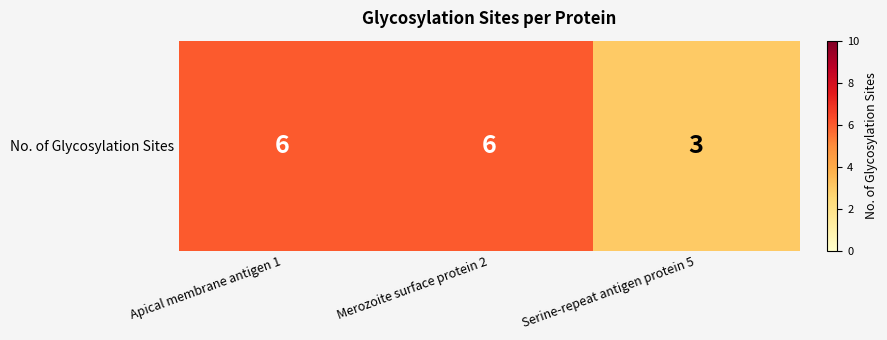

Is it true that the value at Serine-repeat antigen protein 5 is 4?

False